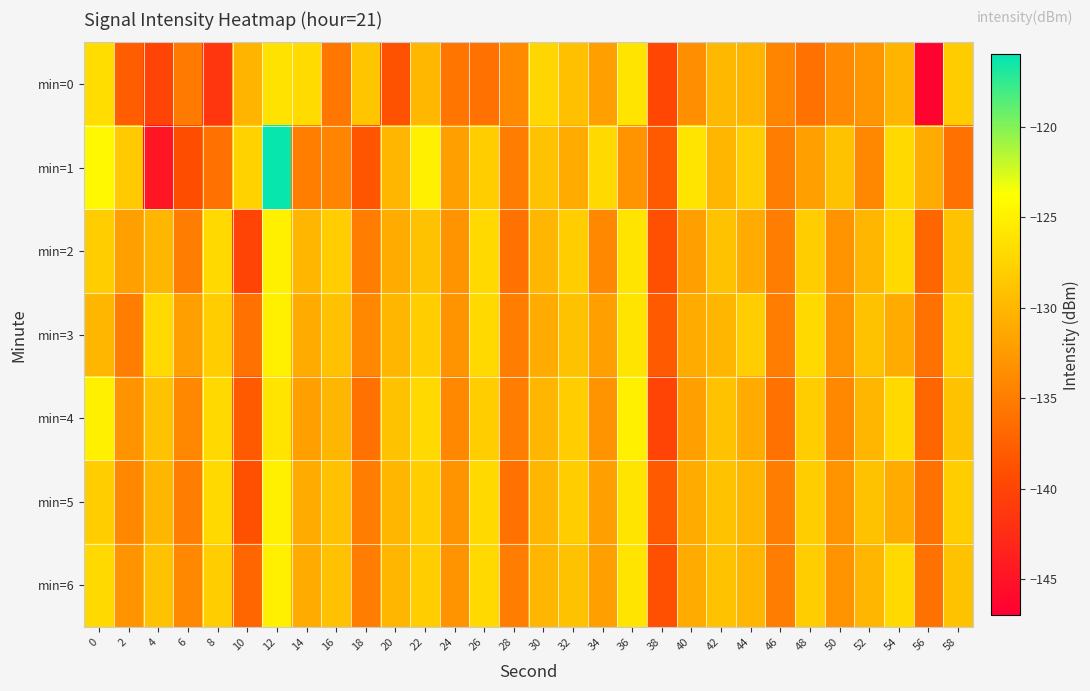

Which label corresponds to the largest value in the chart?

12